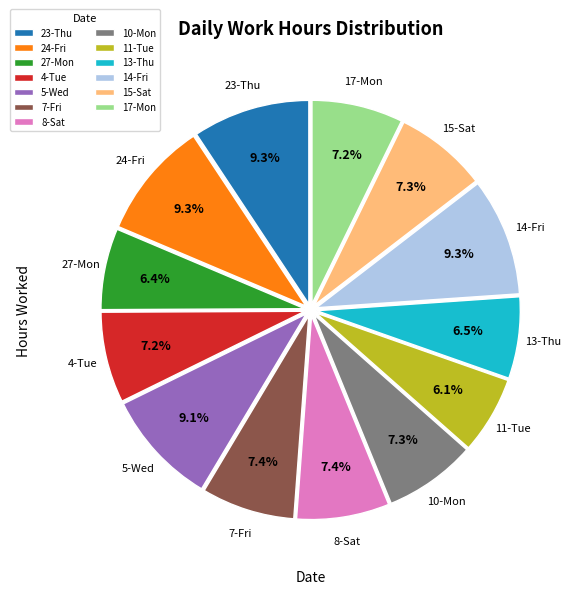

To the nearest percent, what is the combined percentage of 7-Fri and 27-Mon?

14%